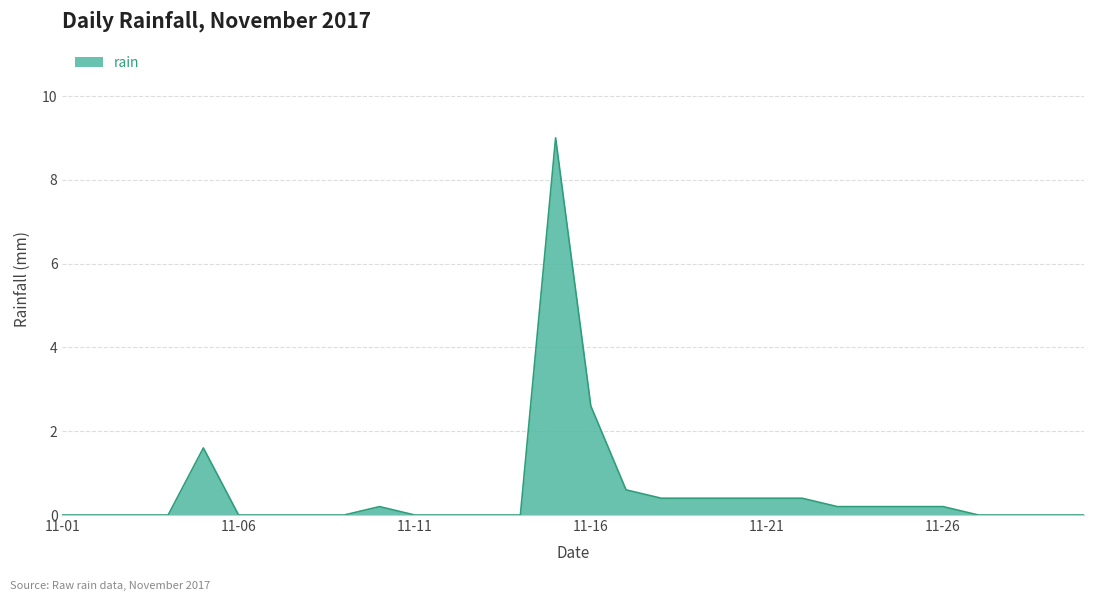

Does the chart have visible grid lines?

Yes